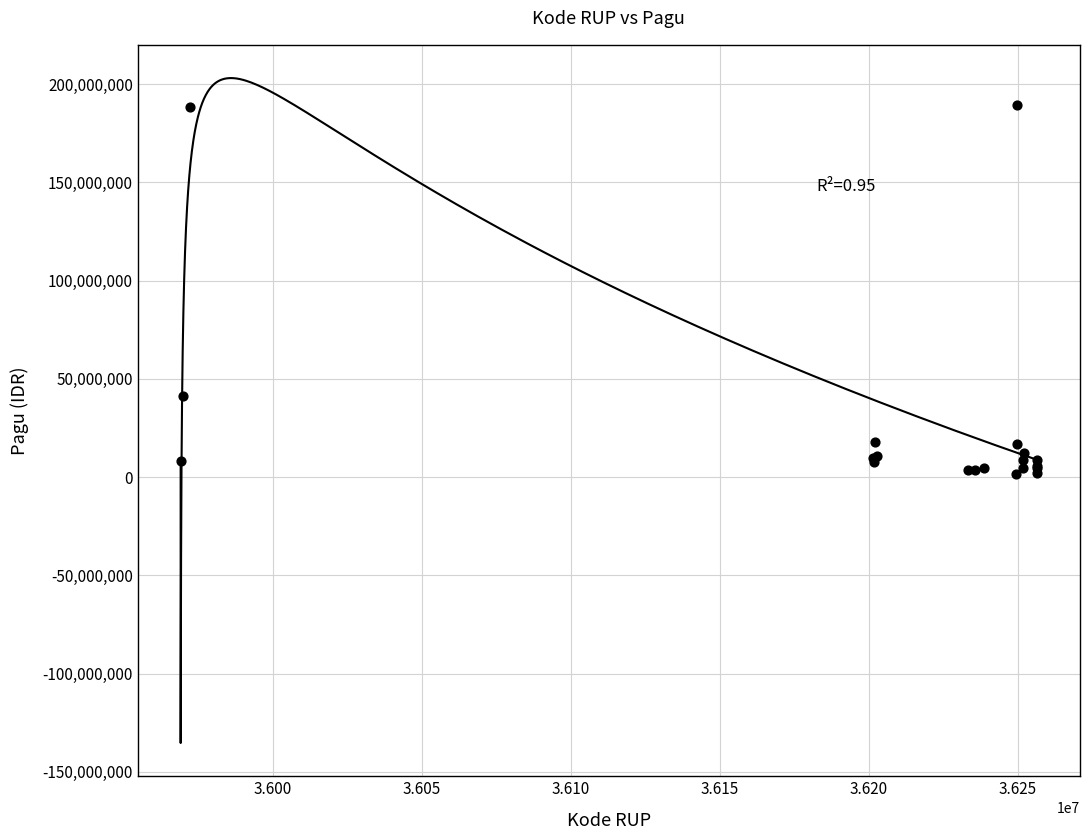

What Y value in the scatter plot is closest to 95489900?

41445000